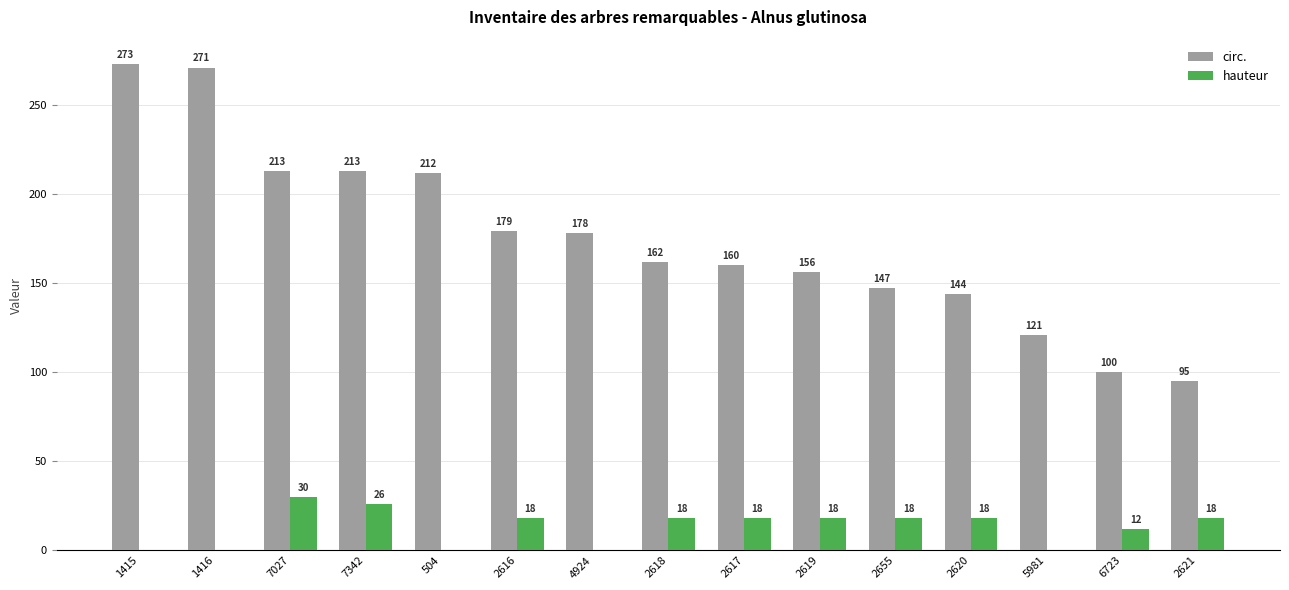

Count the number of data series in this chart.

2